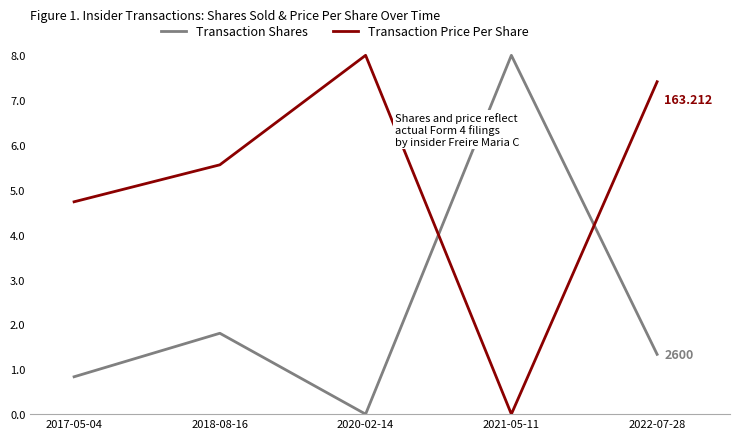

What is the maximum value shown in the chart?

8.0